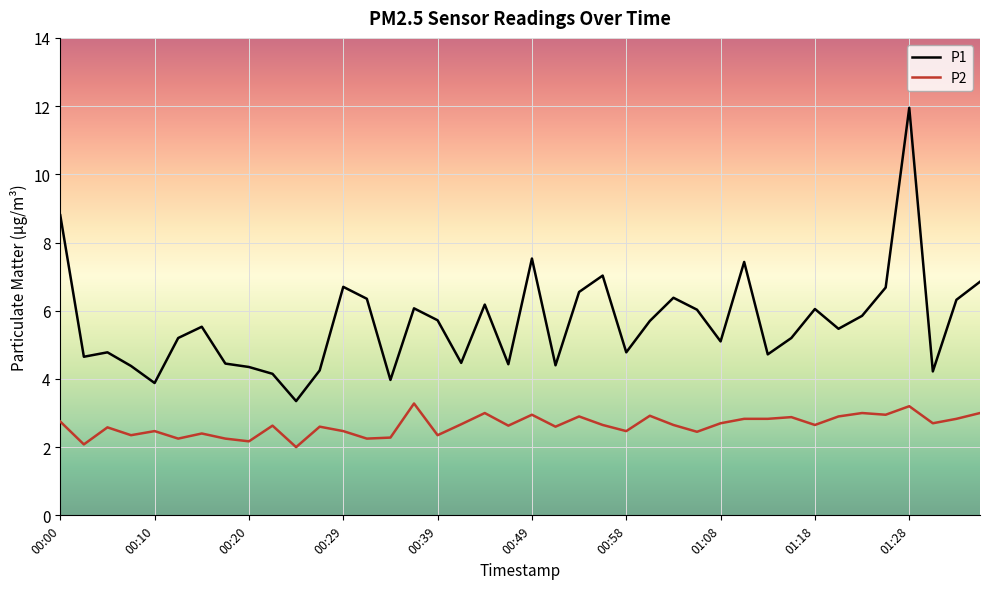

True or false: P2 and P1 intersect in this chart.

False